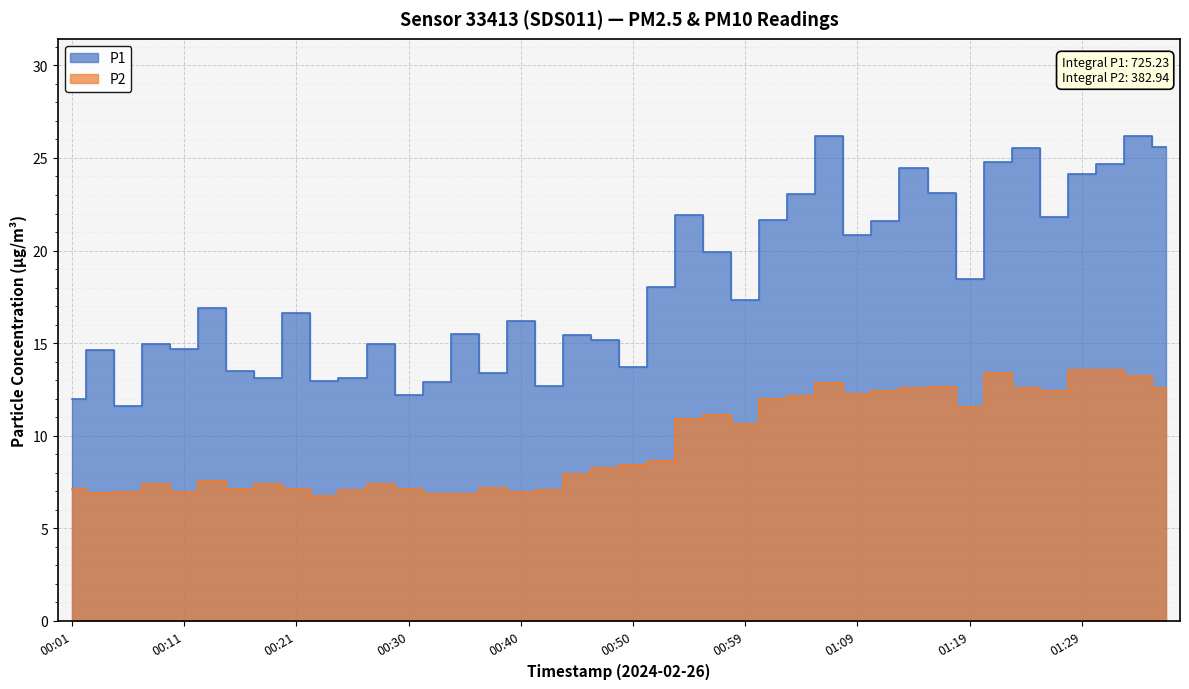

Between 00:08 and 00:50, which series saw the biggest shift?

P1